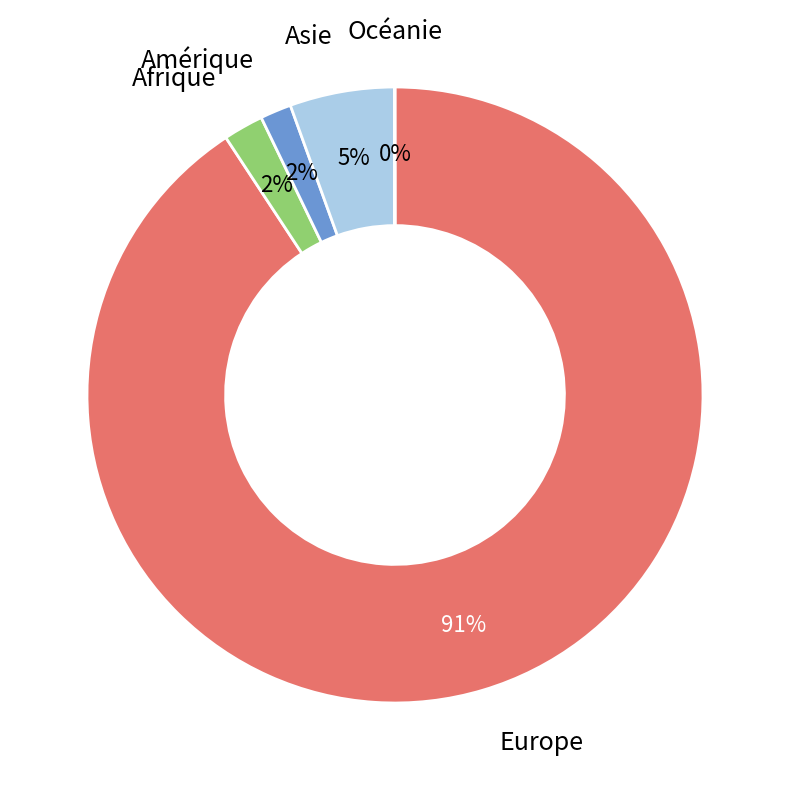

What is the largest slice in the pie chart?

Europe